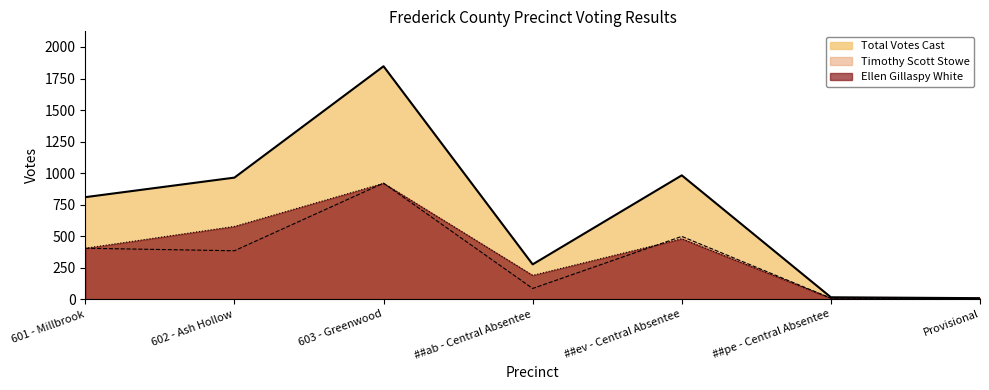

What is the sum of all Timothy Scott Stowe values?

2301